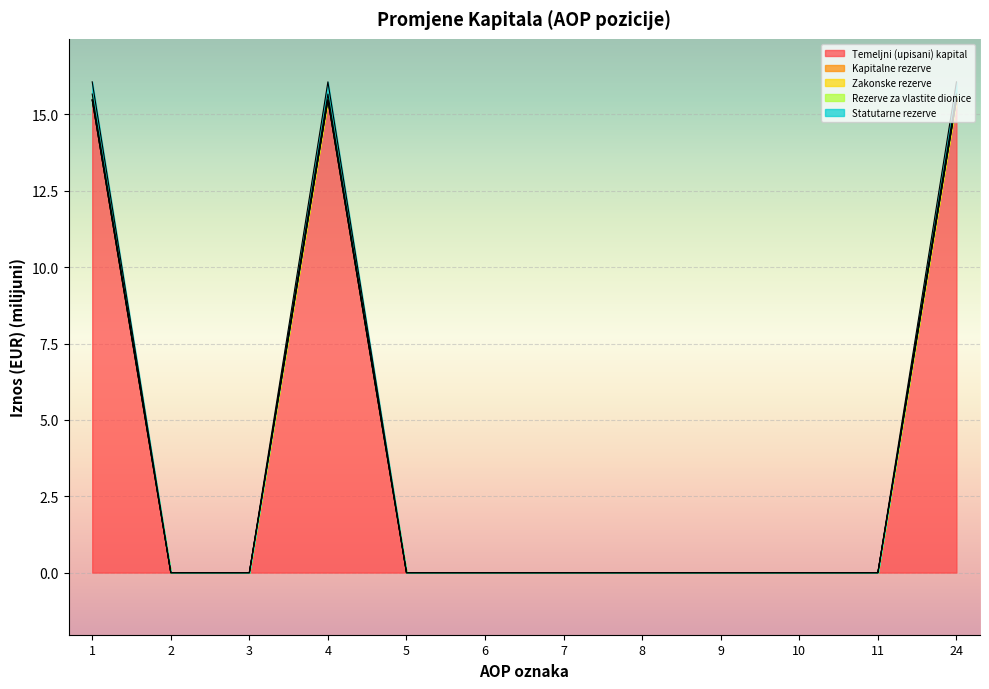

True or false: Statutarne rezerve has more than 2 points higher than both neighbors.

False